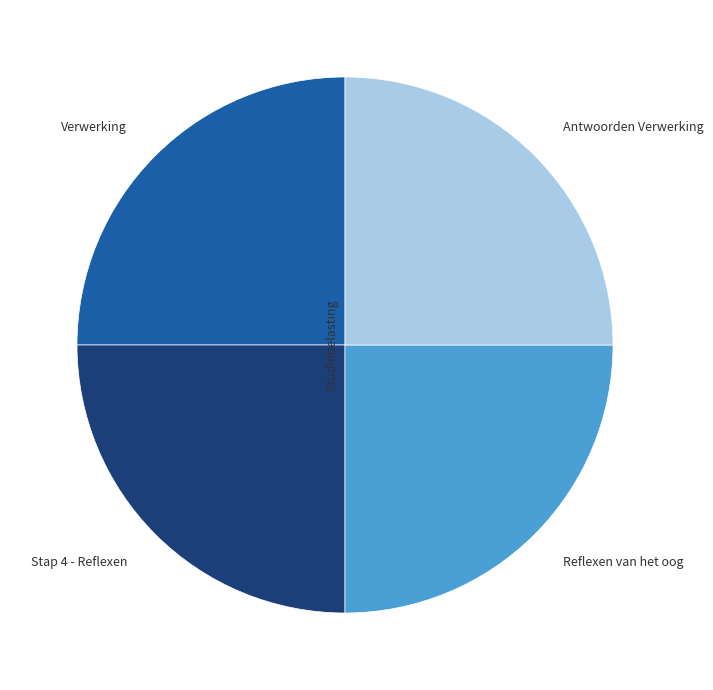

The Reflexen van het oog slice represents 19% of the pie. True or false?

False